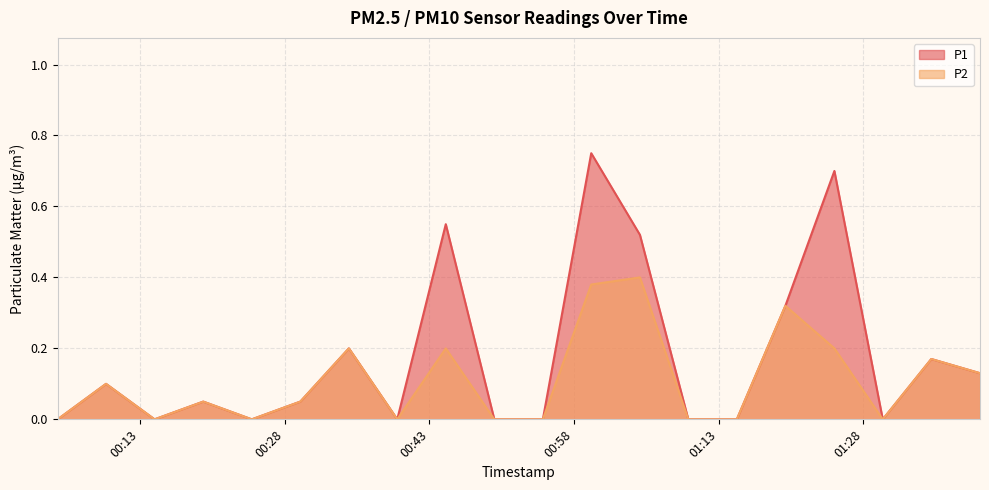

What is the maximum value for P1?

0.8